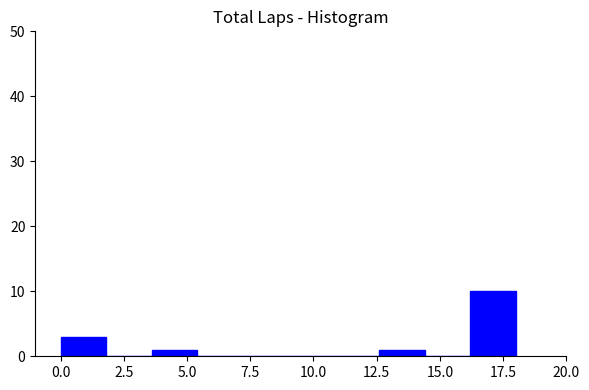

Read against the x-axis, roughly where is the centre of the tallest bar?

17.0